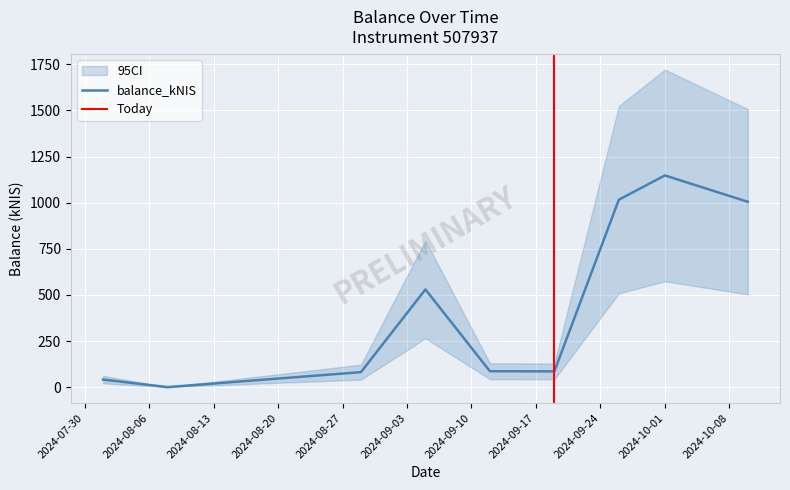

What is the ratio of the value at 2024-08-01 to the value at 2024-09-05?

0.1